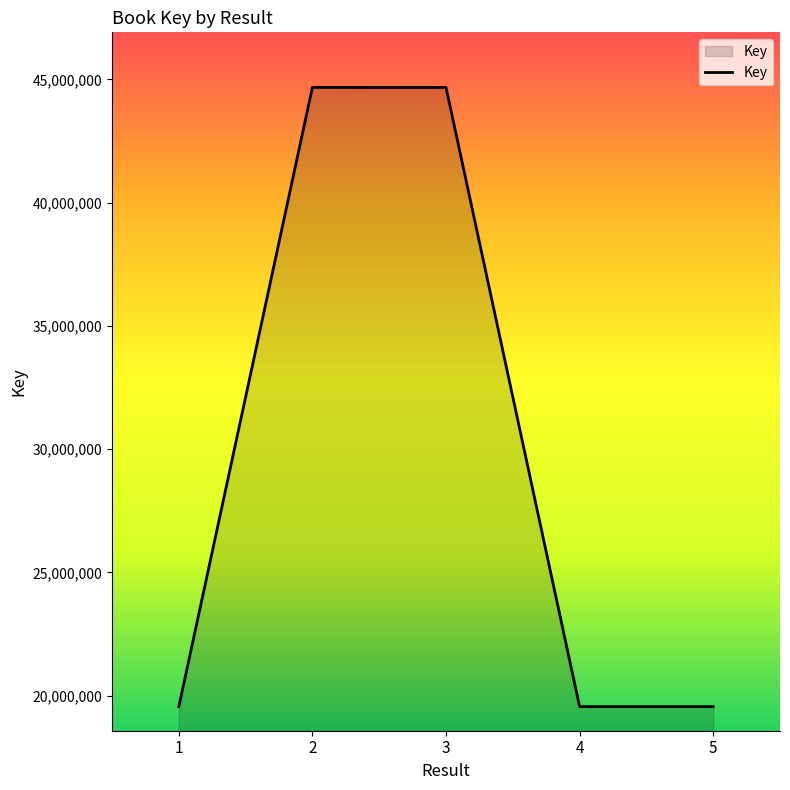

The value at 2 is 15574405. True or false?

False